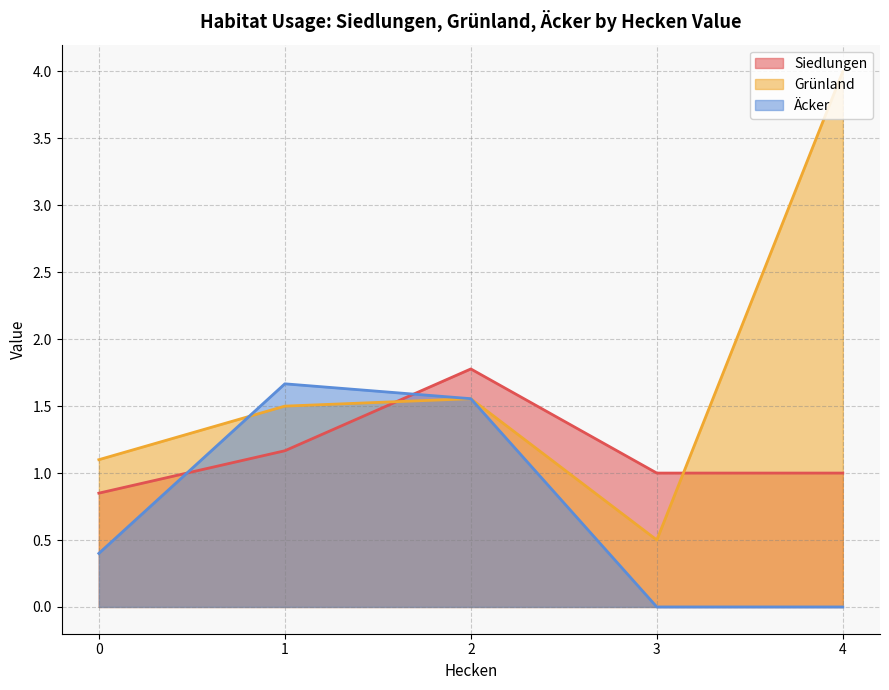

What is the difference between the highest and lowest values at 0?

0.7